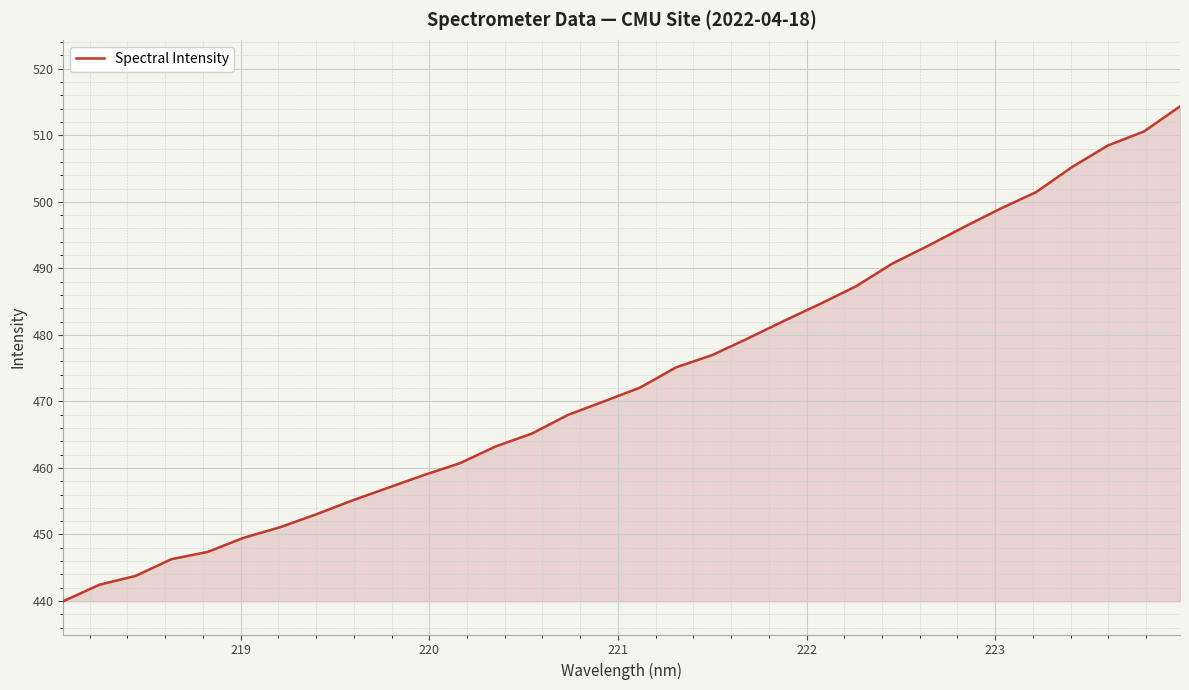

Reading left to right, extract all data points from this chart.

440.0	442.4	443.8	446.3	447.4	449.5	451.1	453.0	455.1	457.0	458.9	460.7	463.2	465.2	468.0	470.0	472.1	475.1	477.0	479.5	482.1	484.7	487.3	490.7	493.4	496.2	498.9	501.5	505.2	508.5	510.6	514.4